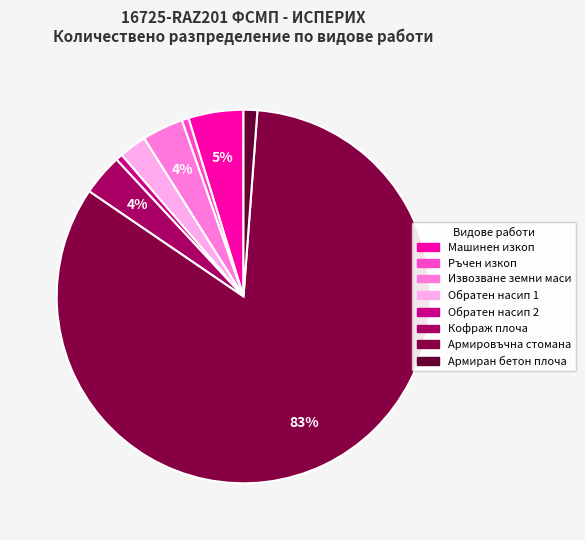

Which slice represents more than half of the pie?

Армировъчна стомана